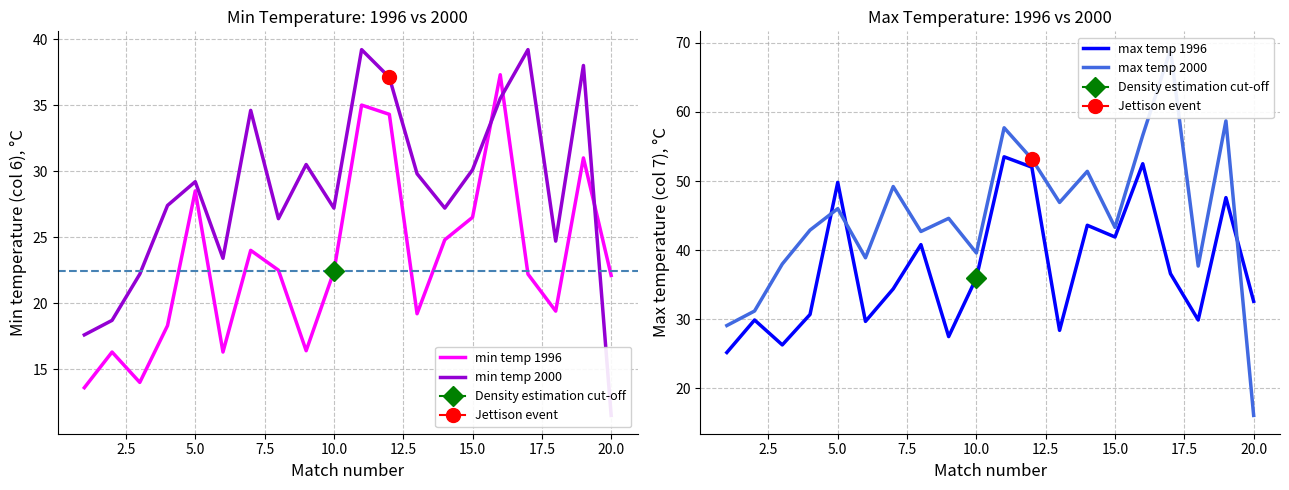

What are all the series names shown in the legend?

min temp 1996, min temp 2000, max temp 1996, max temp 2000